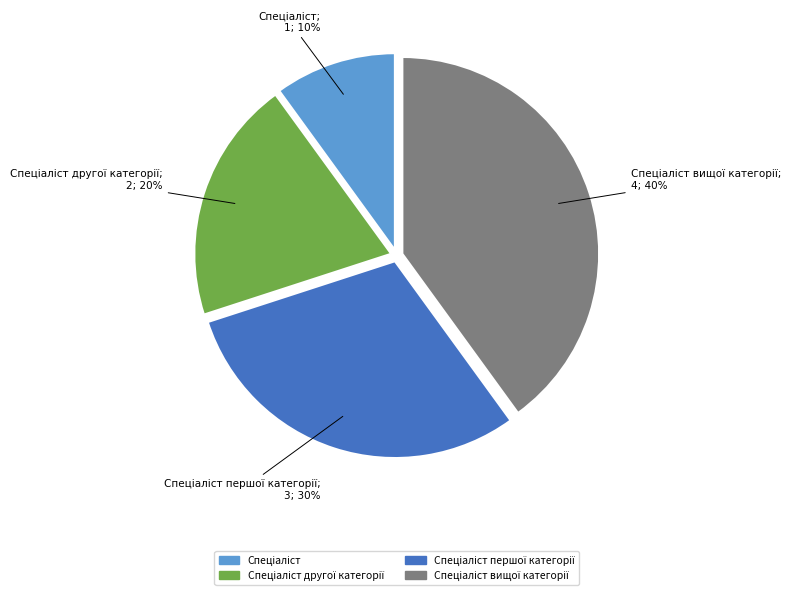

To the nearest percent, what is the difference between the largest and smallest slice percentages?

30%